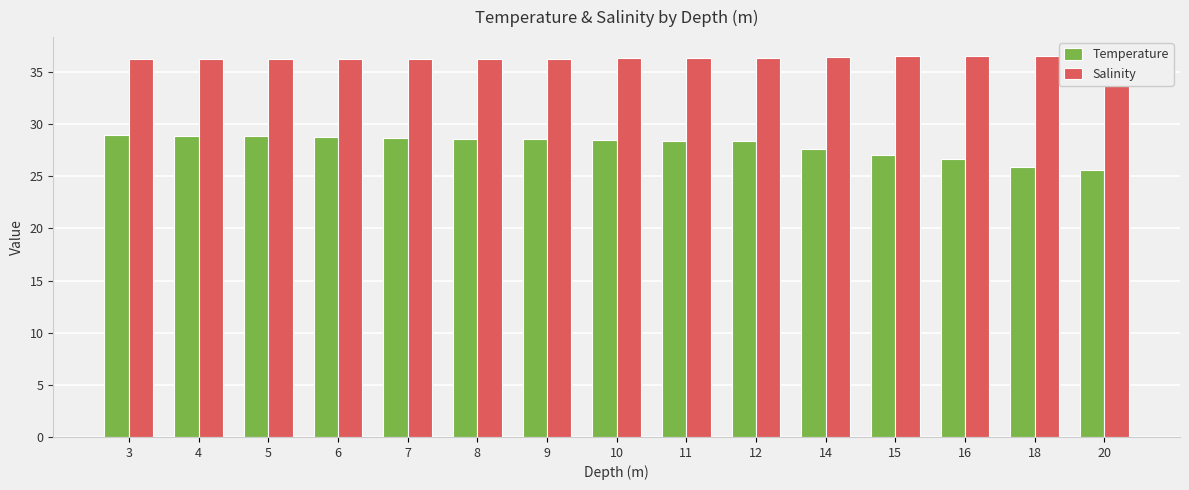

What are all the series names shown in the legend?

Temperature, Salinity